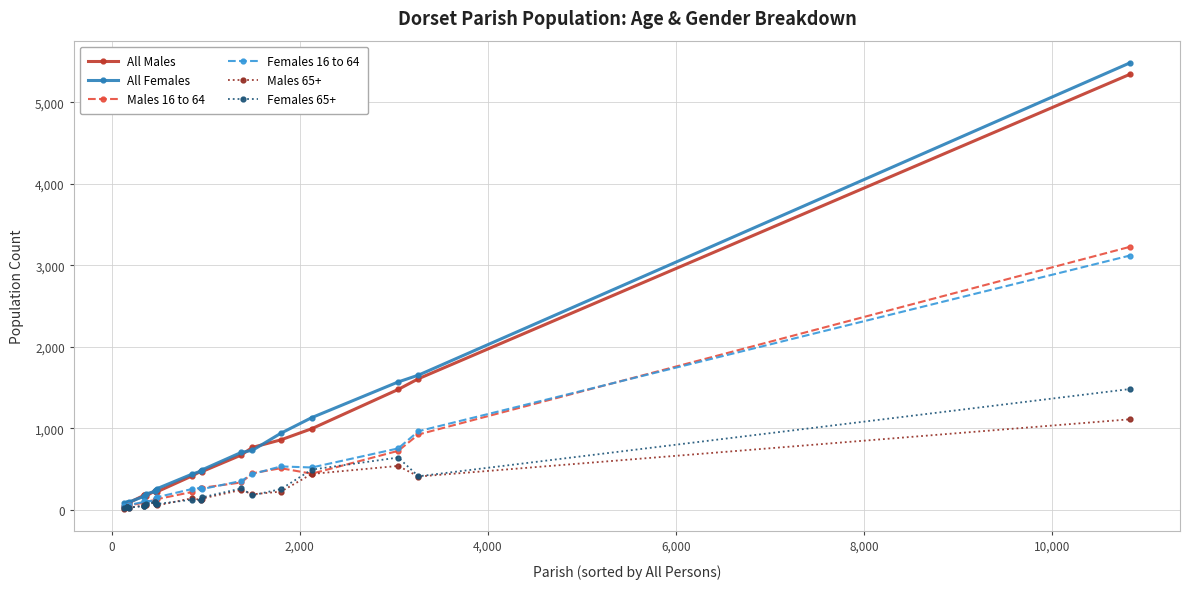

In Males 65+, how many points are higher than both neighbors (excluding endpoints)?

6